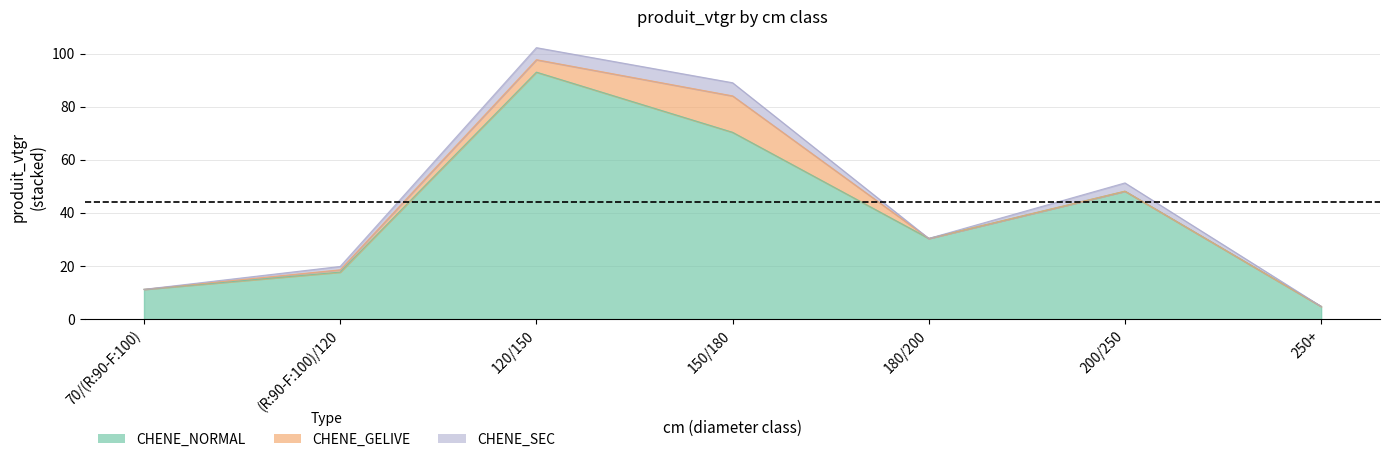

Reading left to right, extract all data points from this chart.

CHENE_NORMAL: 11.2	17.7	93.0	70.3	30.4	48.2	4.8
CHENE_GELIVE: 0.0	0.9	4.7	13.7	0.0	0.0	0.0
CHENE_SEC: 0.0	1.3	4.5	5.0	0.0	3.1	0.0